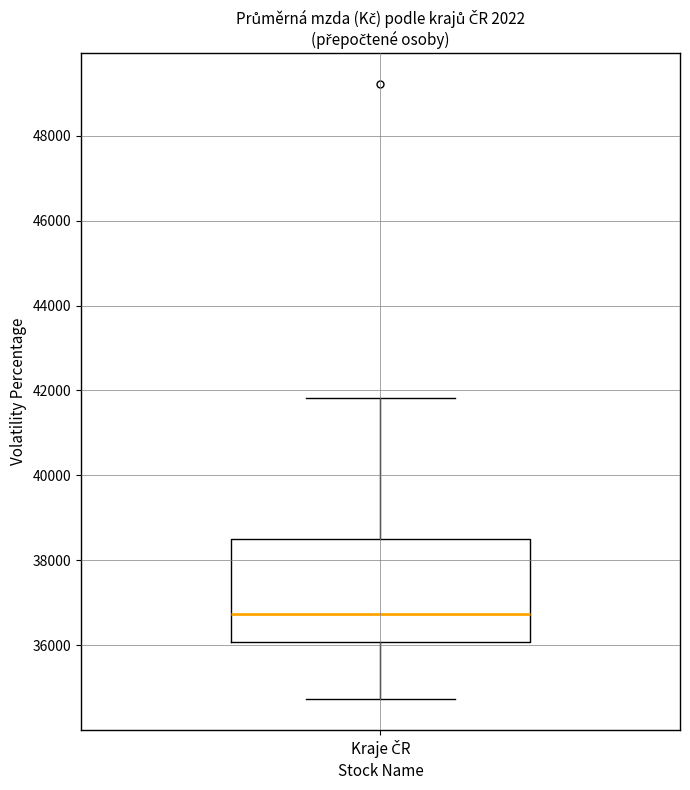

Read this box plot against the y-axis: the position of the median line, the range covered by the box, and the ends of both whiskers. The values are not printed on the chart, so give them approximately, as read against the axis.

median 36800, box 36000 to 38400, whiskers 34800 to 41800